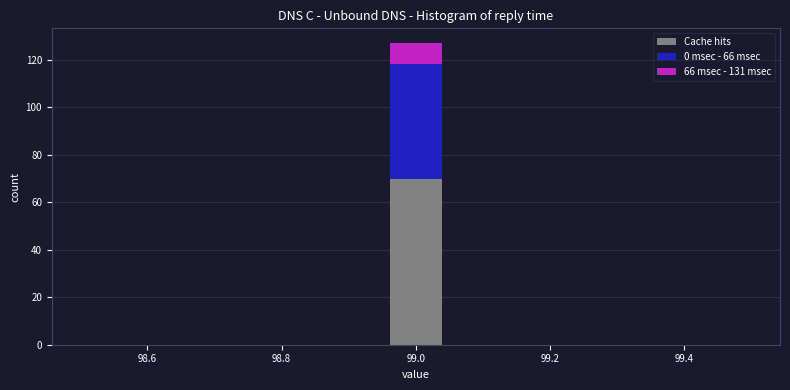

Which range on the x-axis has the tallest stacked bar (by total height)?

98.96 to 99.04